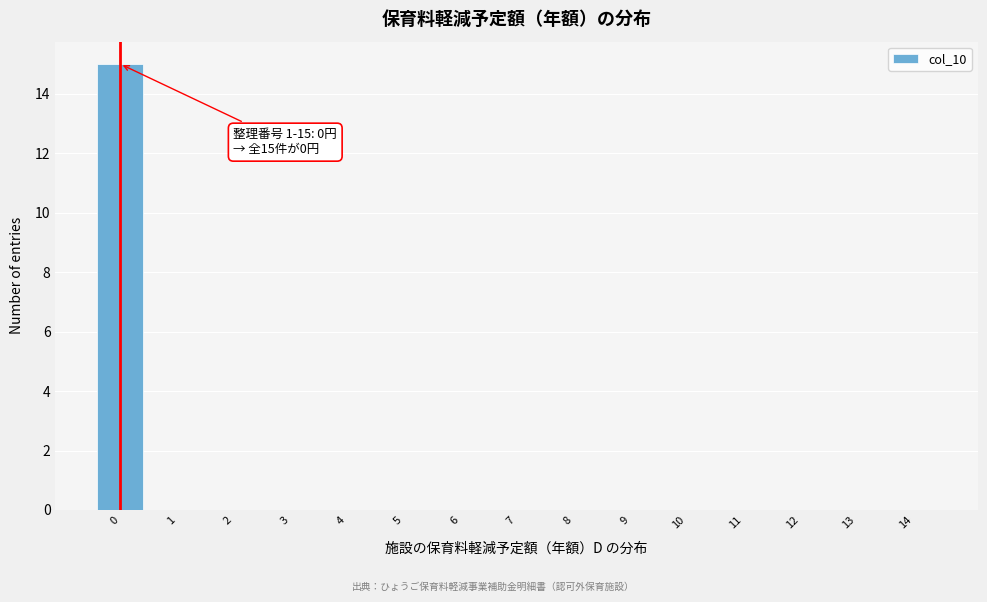

Reading left to right, extract all data points from this chart.

0=15	1=0	2=0	3=0	4=0	5=0	6=0	7=0	8=0	9=0	10=0	11=0	12=0	13=0	14=0